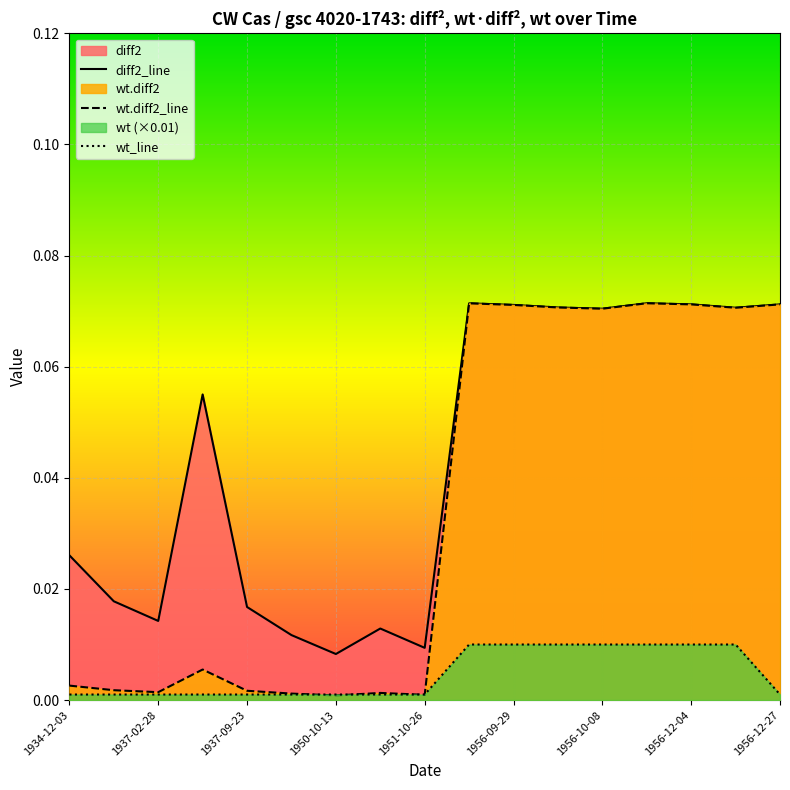

True or false: diff2 and wt cross at least once.

False